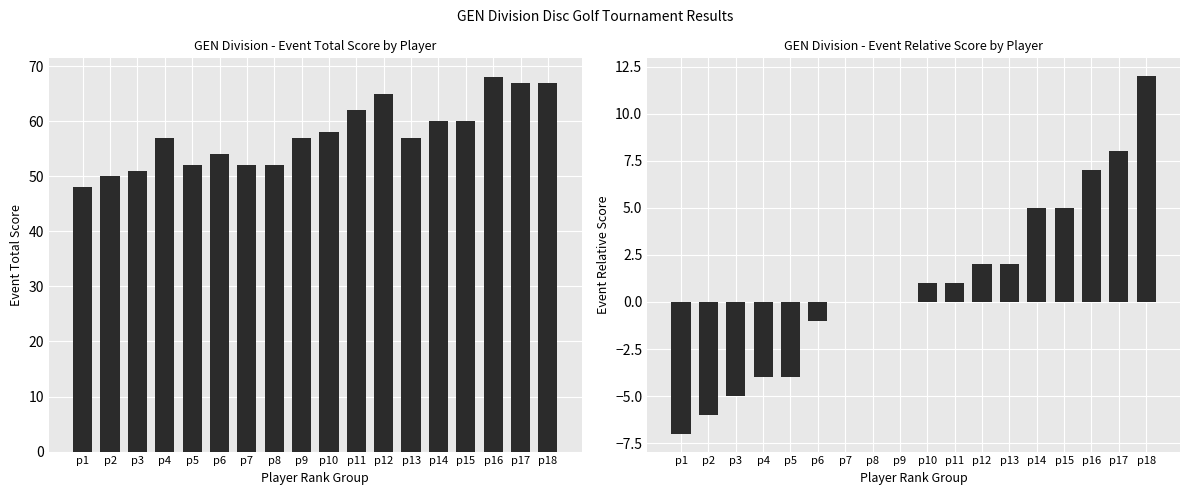

The value of event_total_score at p3 is 69. True or false?

False